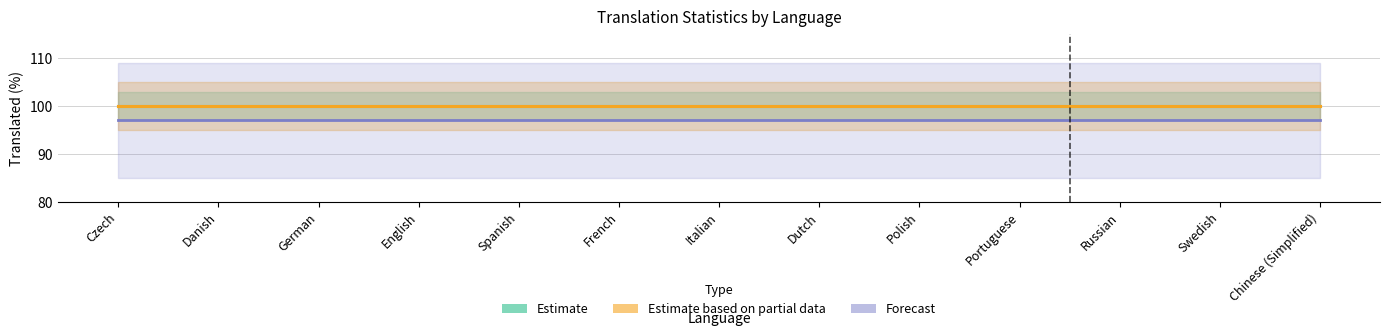

Which category has the lowest value in the Estimate based on partial data series?

Czech